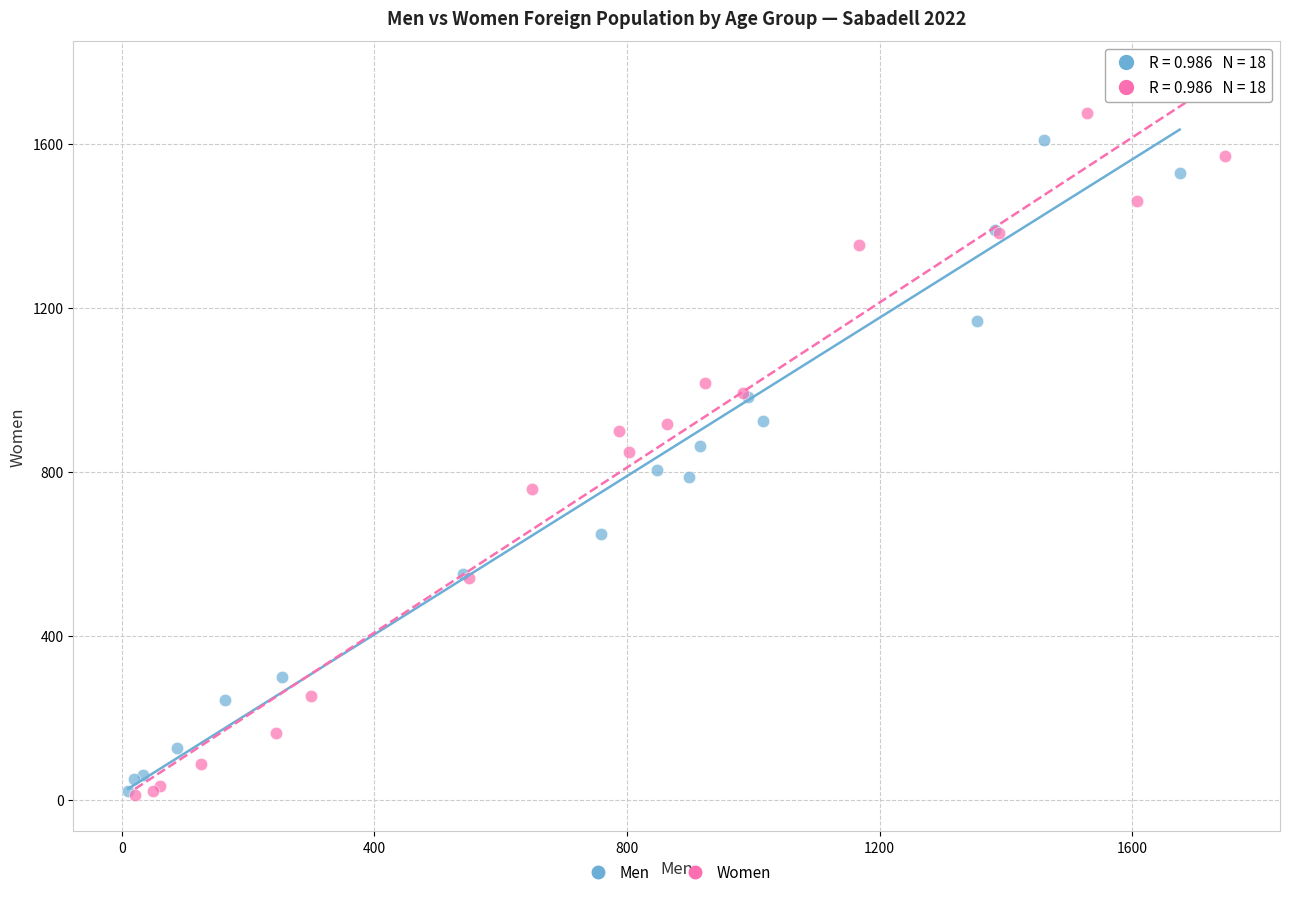

Which series has the widest spread of Y values?

Men